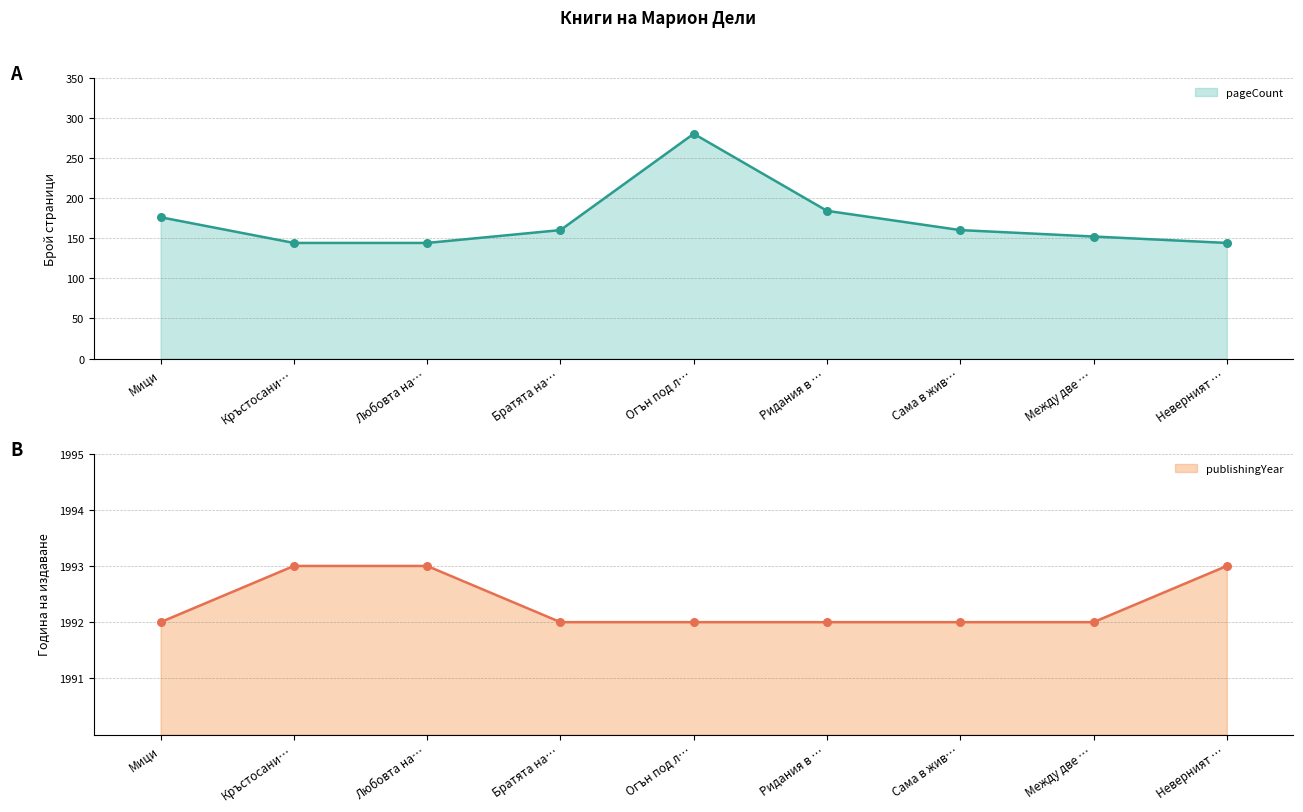

The value of pageCount at Мици is 176. True or false?

True